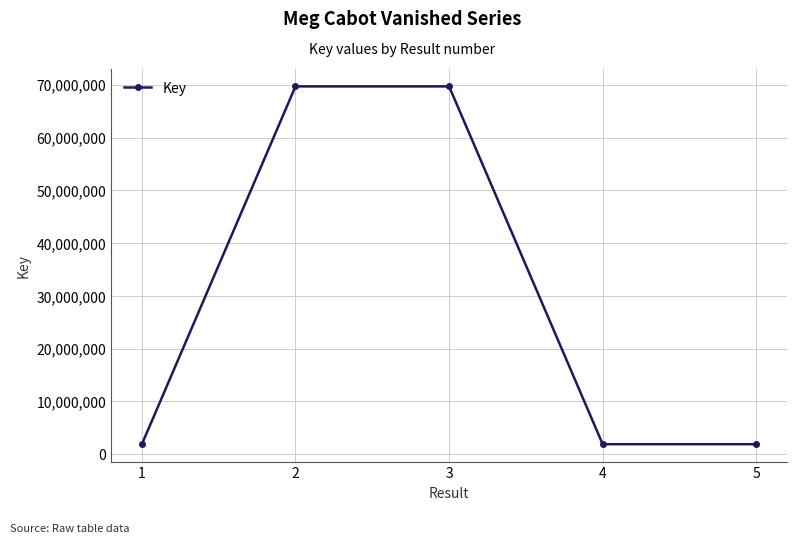

What is the value of the 5th point from the left?

1880322